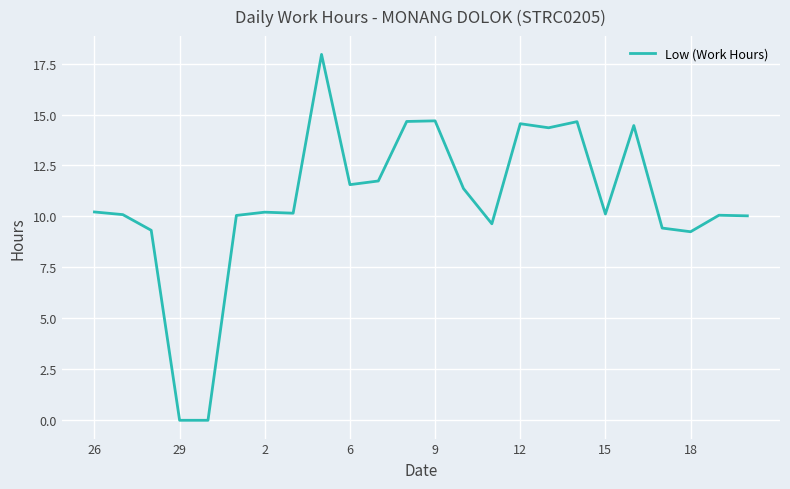

Does the chart have visible grid lines?

Yes